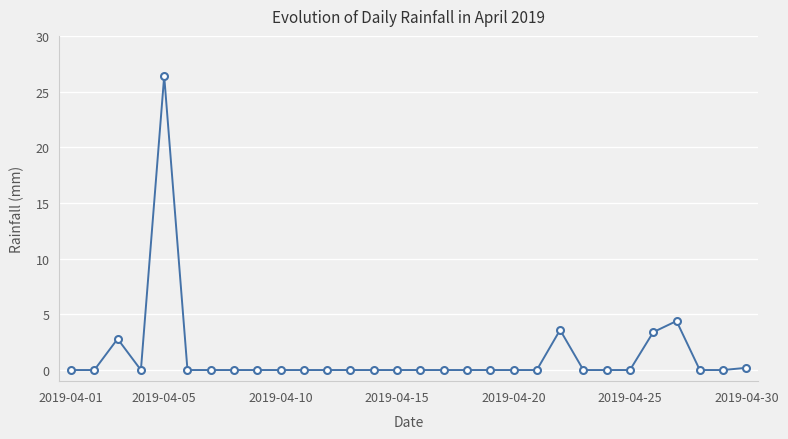

How many distinct data groups are displayed?

1